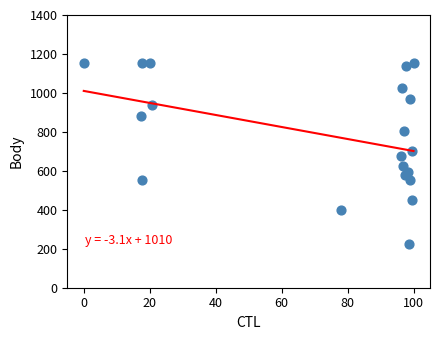

What is the range of Y values (max minus min)?

930